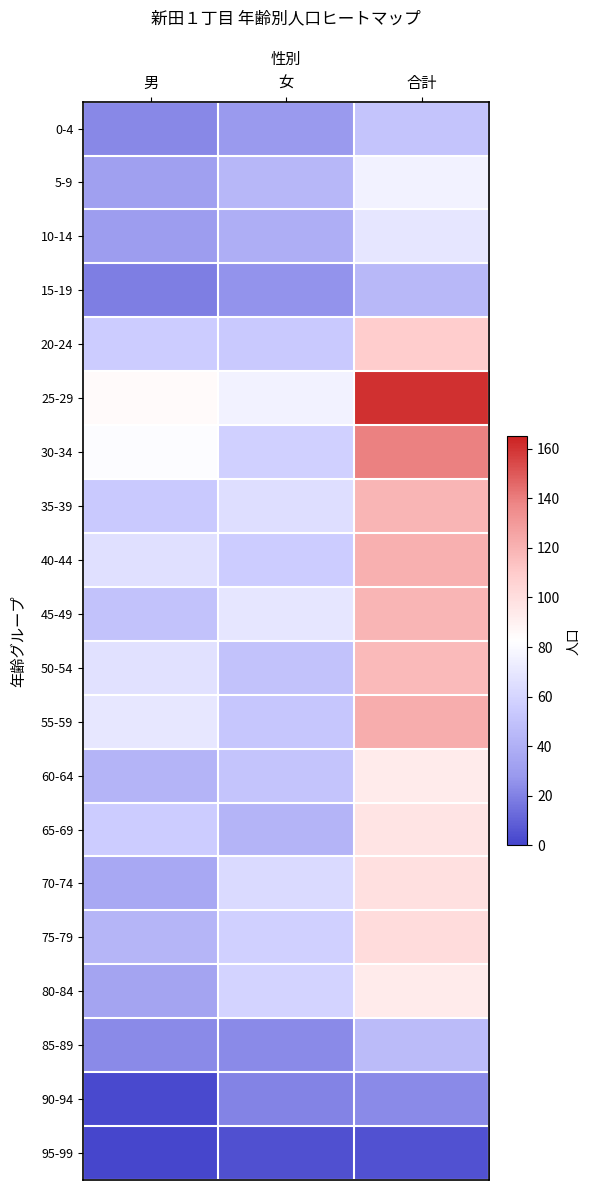

Reading left to right, extract all data points from this chart.

0-4: 男=22	女=29	合計=51
5-9: 男=32	女=44	合計=76
10-14: 男=30	女=39	合計=69
15-19: 男=19	女=26	合計=45
20-24: 男=55	女=54	合計=109
25-29: 男=85	女=76	合計=161
30-34: 男=81	女=58	合計=139
35-39: 男=54	女=65	合計=119
40-44: 男=66	女=55	合計=121
45-49: 男=50	女=69	合計=119
50-54: 男=67	女=50	合計=117
55-59: 男=70	女=52	合計=122
60-64: 男=42	女=51	合計=93
65-69: 男=55	女=42	合計=97
70-74: 男=36	女=63	合計=99
75-79: 男=43	女=58	合計=101
80-84: 男=34	女=59	合計=93
85-89: 男=23	女=23	合計=46
90-94: 男=2	女=21	合計=23
95-99: 男=1	女=4	合計=5